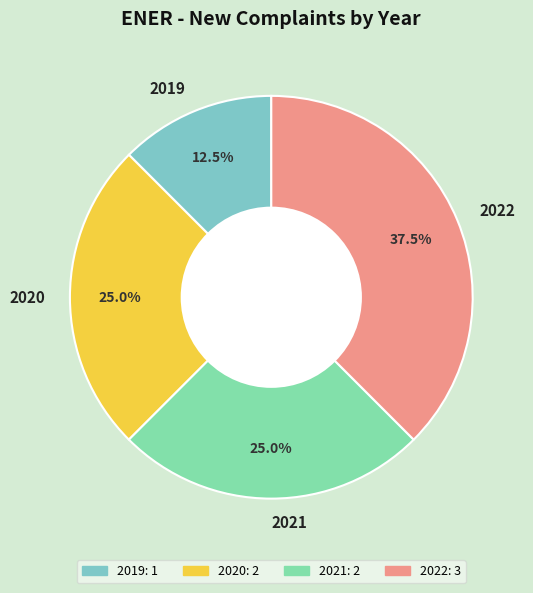

Which slice is the largest?

2022